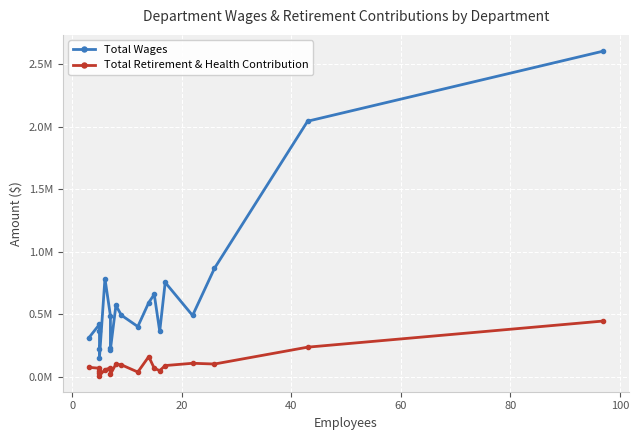

True or false: Total Wages has a value of 476781 at −20.

False